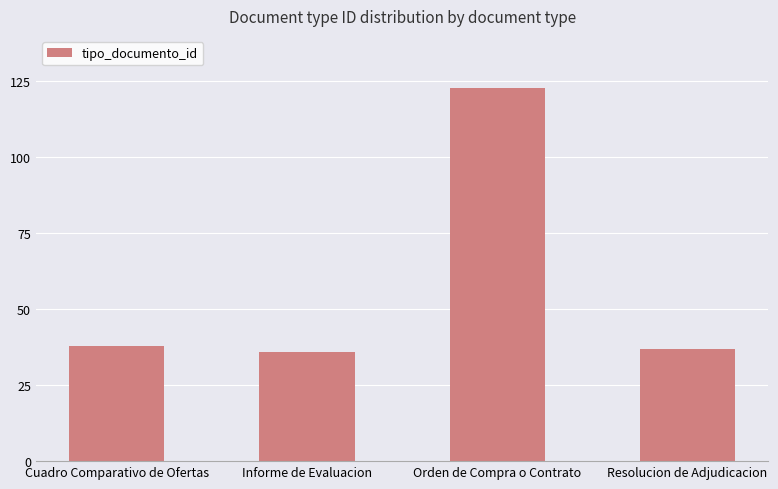

What is the approximate value at Resolucion de Adjudicacion?

37